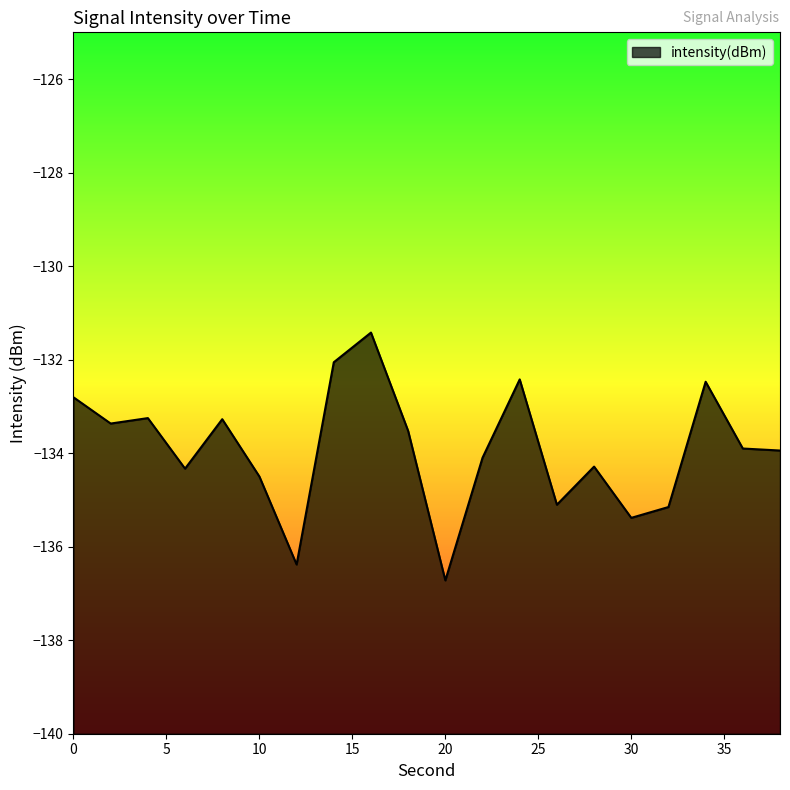

Between 38 and 14, which is larger?

14